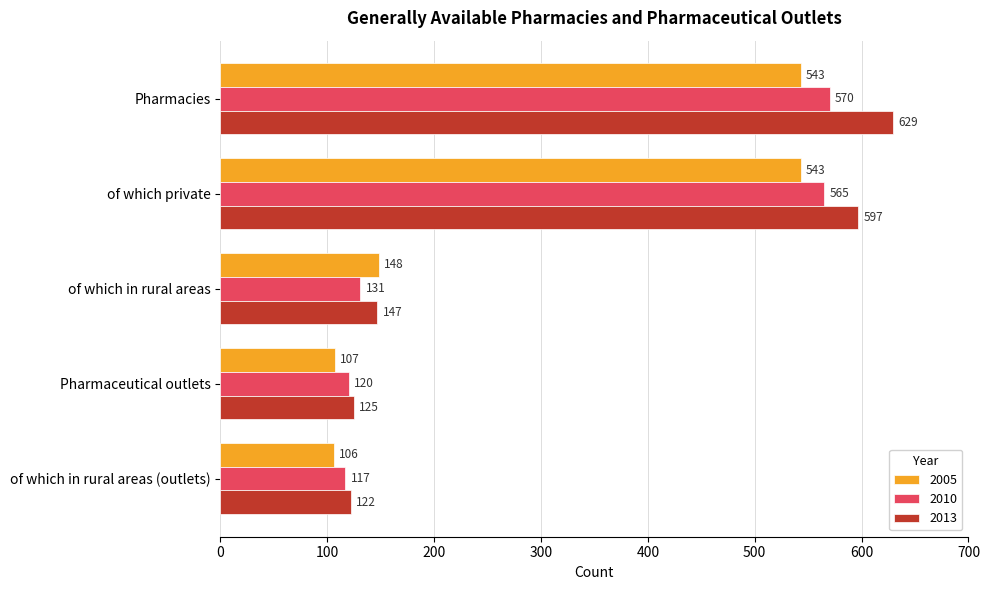

What is the average value of the 2010 series?

301